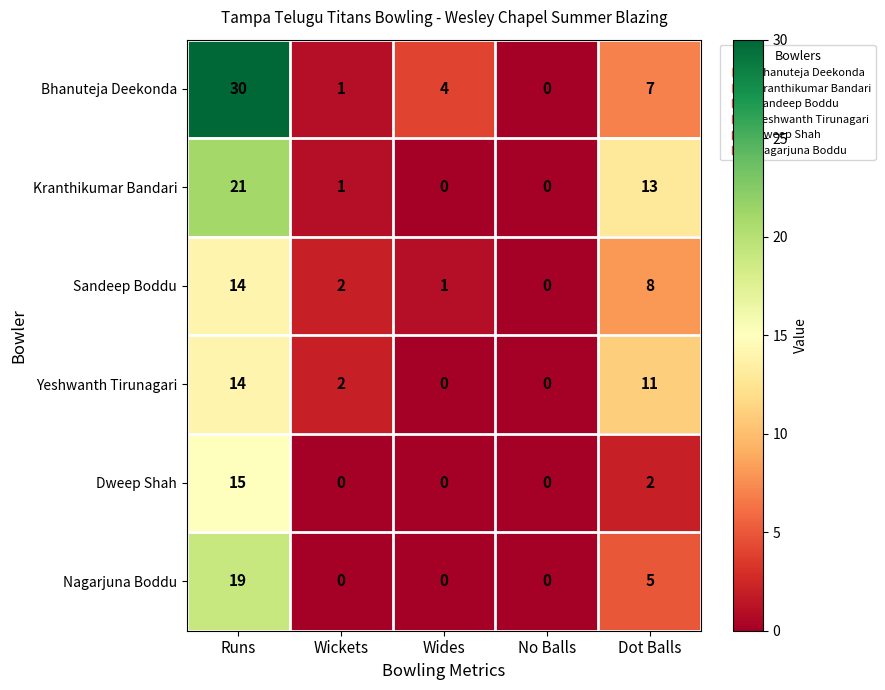

The value of Bhanuteja Deekonda at Runs is 19. True or false?

False